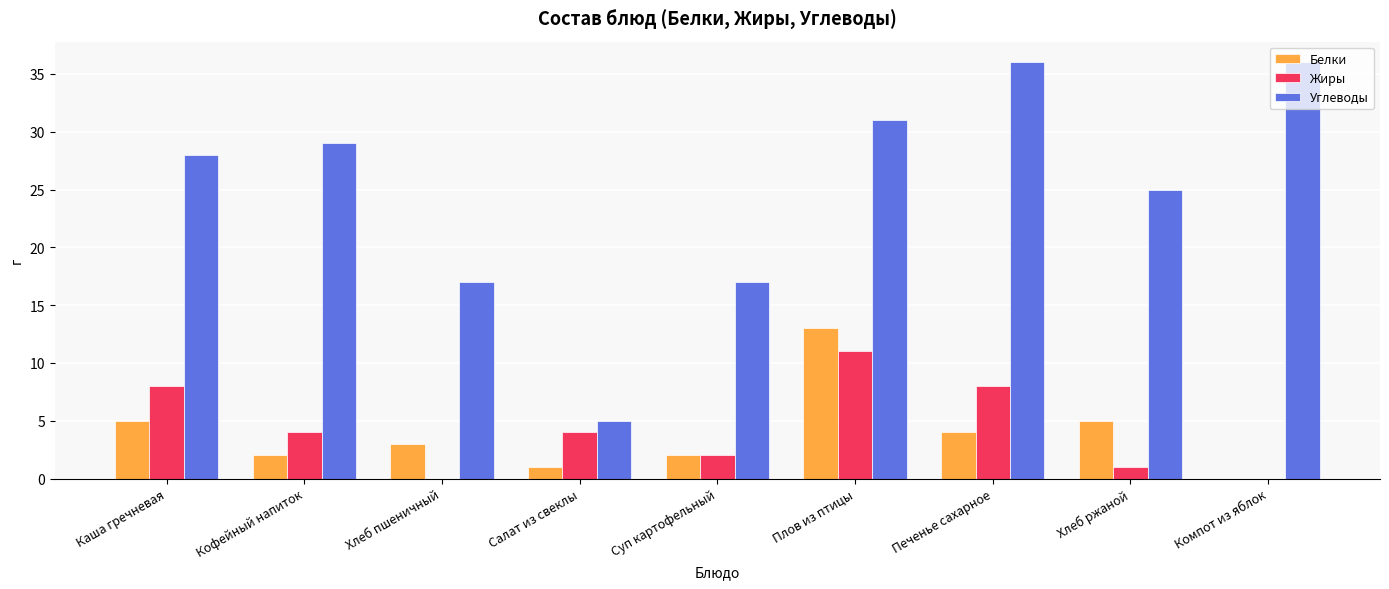

Reading right to left, what are all the values shown in this chart?

Белки: Компот из яблок=0	Хлеб ржаной=5	Печенье сахарное=4	Плов из птицы=13	Суп картофельный=2	Салат из свеклы=1	Хлеб пшеничный=3	Кофейный напиток=2	Каша гречневая=5
Жиры: Компот из яблок=0	Хлеб ржаной=1	Печенье сахарное=8	Плов из птицы=11	Суп картофельный=2	Салат из свеклы=4	Хлеб пшеничный=0	Кофейный напиток=4	Каша гречневая=8
Углеводы: Компот из яблок=36	Хлеб ржаной=25	Печенье сахарное=36	Плов из птицы=31	Суп картофельный=17	Салат из свеклы=5	Хлеб пшеничный=17	Кофейный напиток=29	Каша гречневая=28